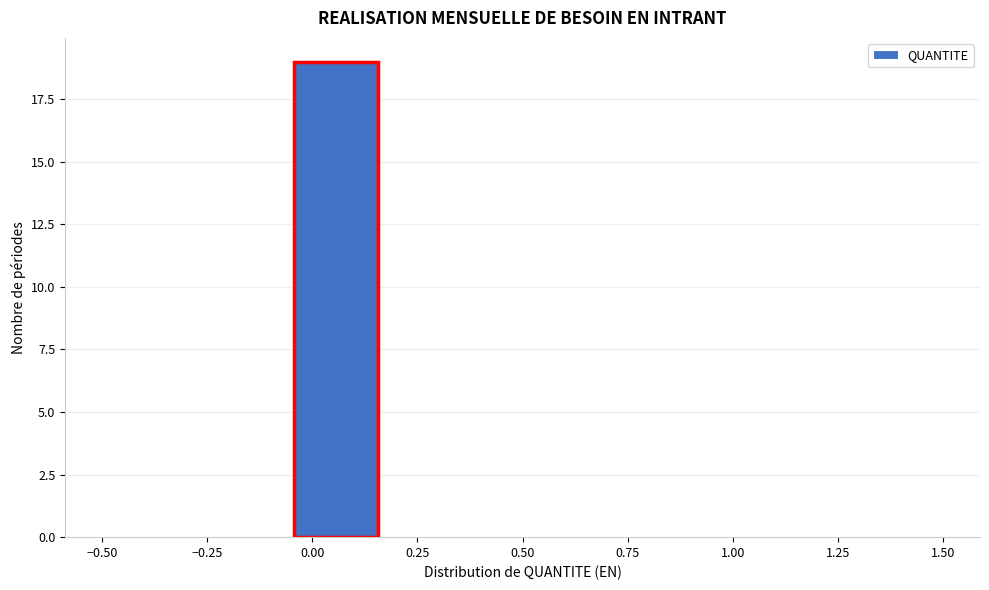

How tall is the bar that spans -0.05 to 0.15 on the x-axis? Neither the bar edges nor the heights are printed on the chart, so give them approximately, as read against the axes.

19